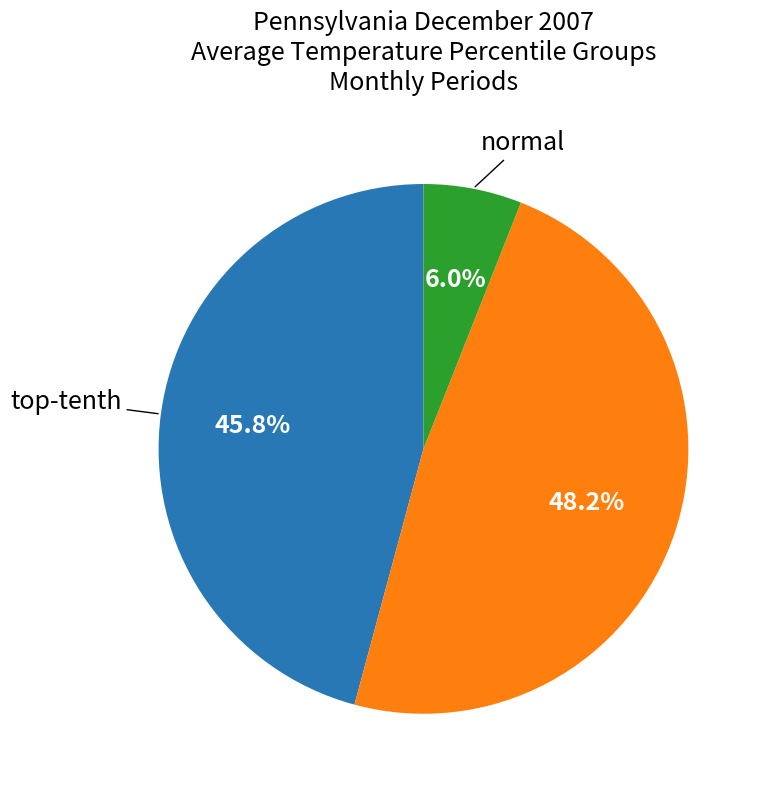

Is there a majority slice in this chart?

No